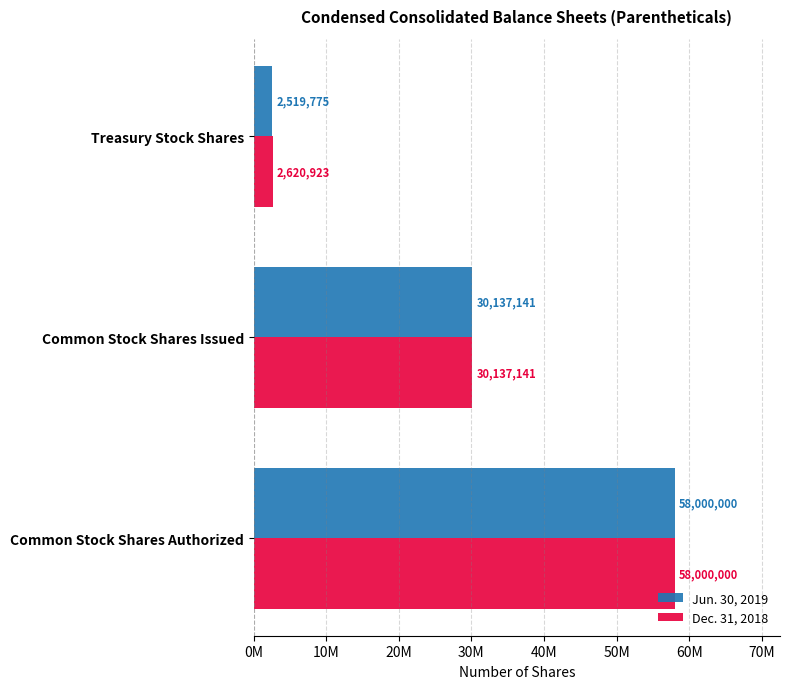

What is the average value of the Dec. 31, 2018 series?

30252688